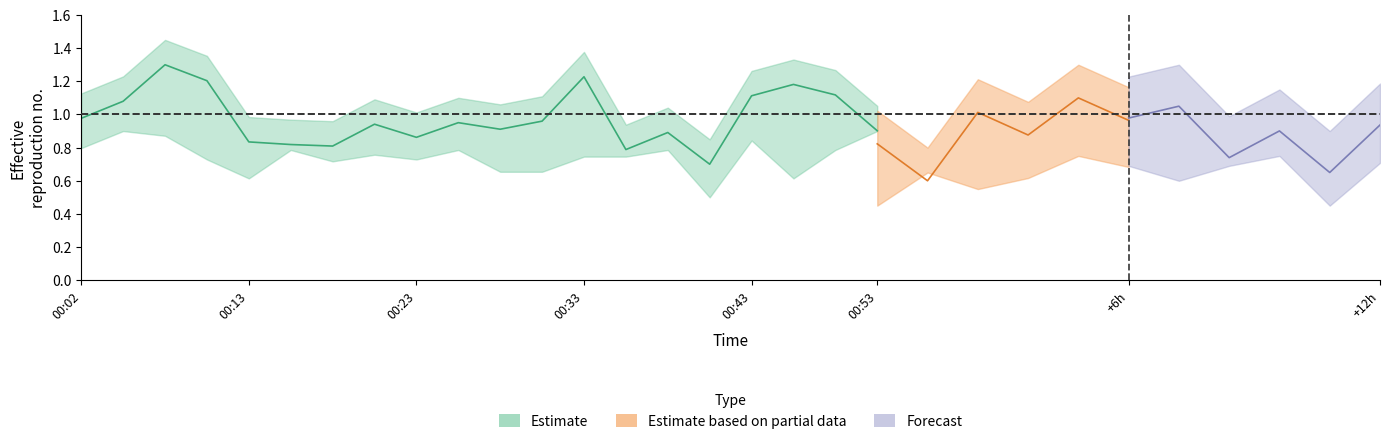

What value does the data have at 00:43?

1.1